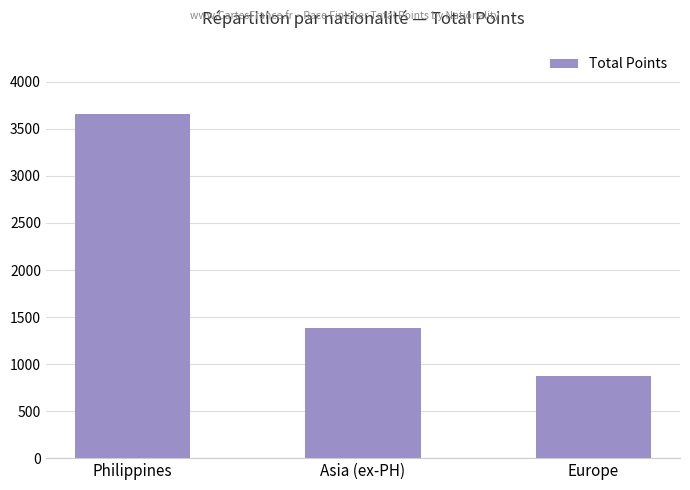

What position from the right is Europe?

1